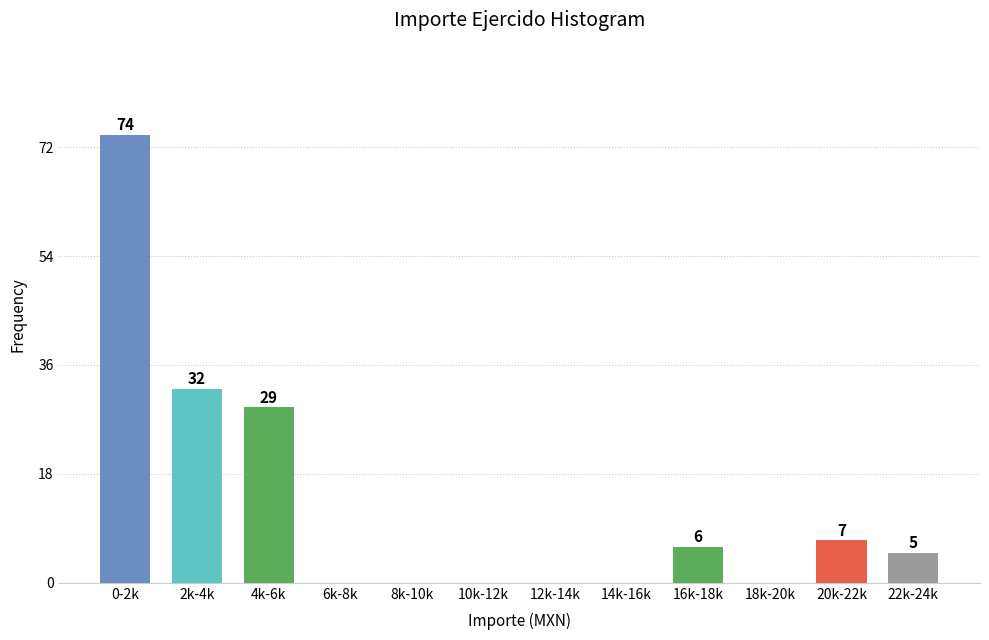

Reading left to right, transcribe all the data shown in this chart.

0-2k=74	2k-4k=32	4k-6k=29	6k-8k=0	8k-10k=0	10k-12k=0	12k-14k=0	14k-16k=0	16k-18k=6	18k-20k=0	20k-22k=7	22k-24k=5